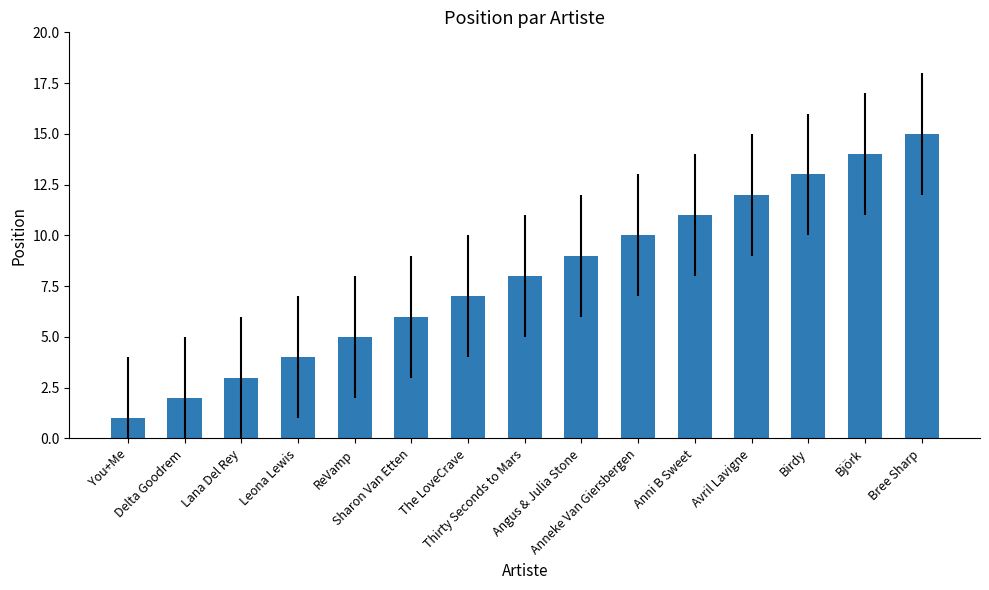

What is the label of the 8th bar from the right?

Thirty Seconds to Mars